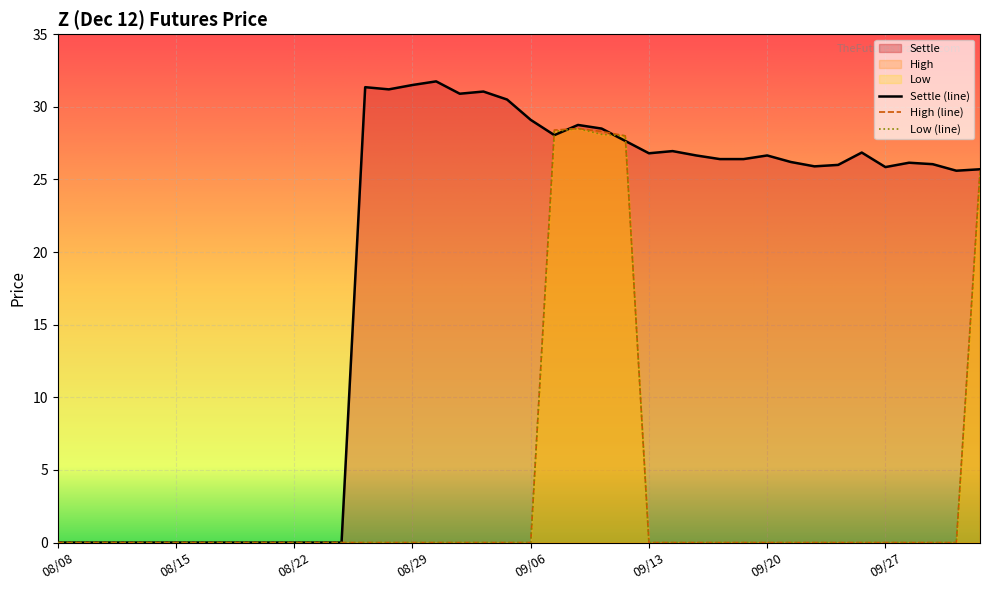

Rank the series by their maximum value, from lowest to highest.

High, Low, Settle